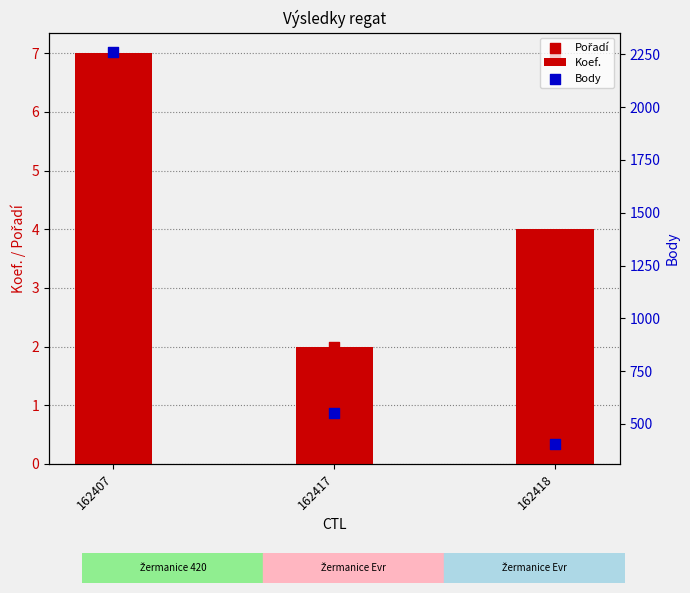

Which series contains the lowest Y value?

Koef.